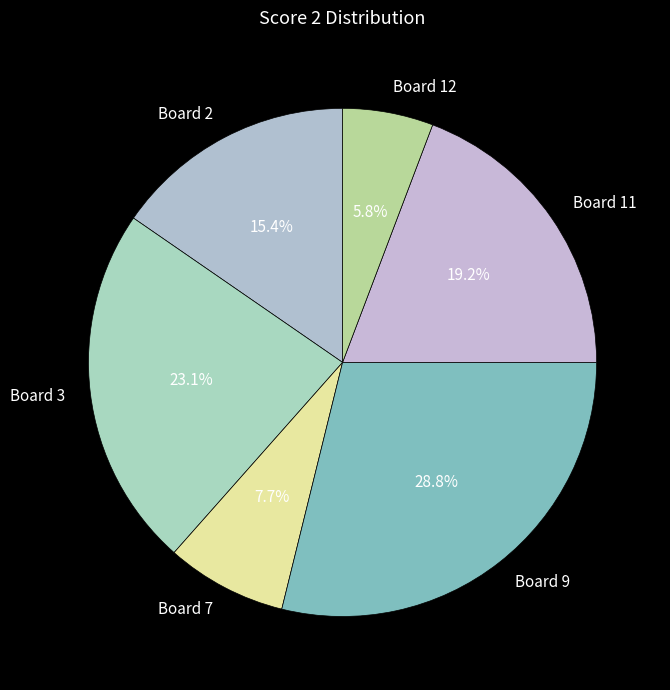

Approximately how many times larger is the value at Board 9 compared to Board 2?

1.9